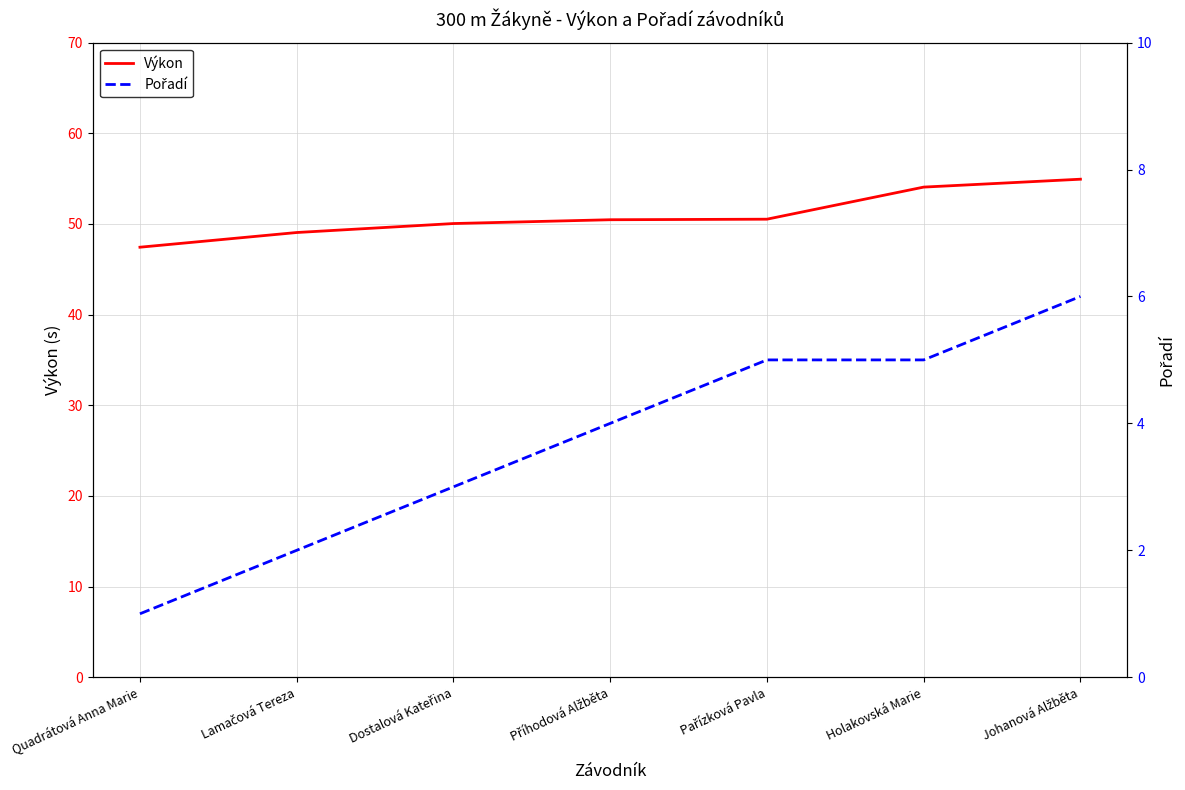

Reading left to right, list all the values displayed in this chart.

Výkon: Quadrátová Anna Marie=47.4	Lamačová Tereza=49.0	Dostalová Kateřina=50.0	Příhodová Alžběta=50.5	Pařízková Pavla=50.5	Holakovská Marie=54.1	Johanová Alžběta=54.9
Pořadí: Quadrátová Anna Marie=1.0	Lamačová Tereza=2.0	Dostalová Kateřina=3.0	Příhodová Alžběta=4.0	Pařízková Pavla=5.0	Holakovská Marie=5.0	Johanová Alžběta=6.0